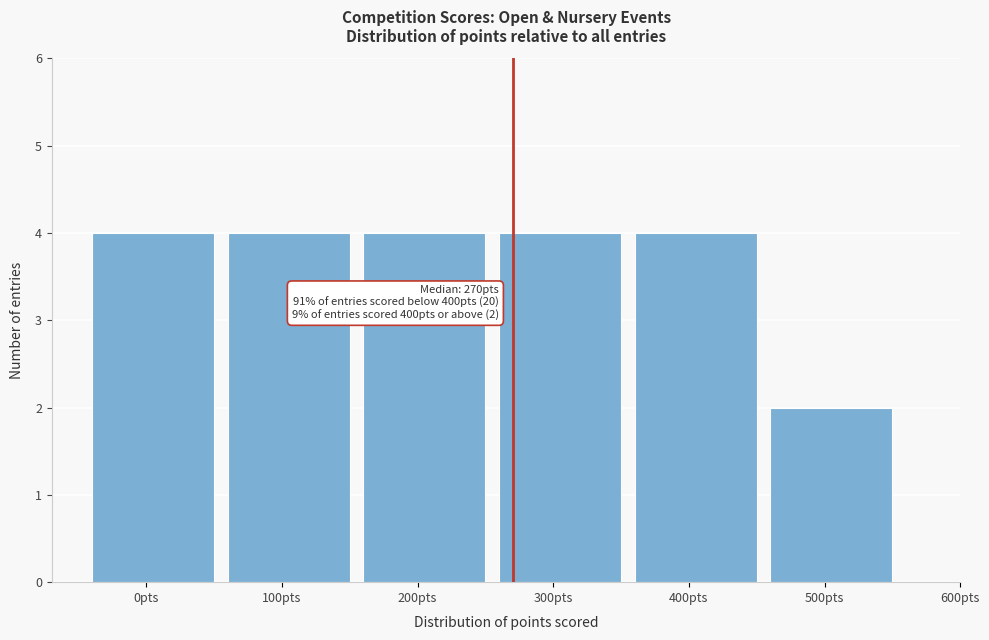

Reading left to right, extract all data points from this chart.

4	4	4	4	4	2